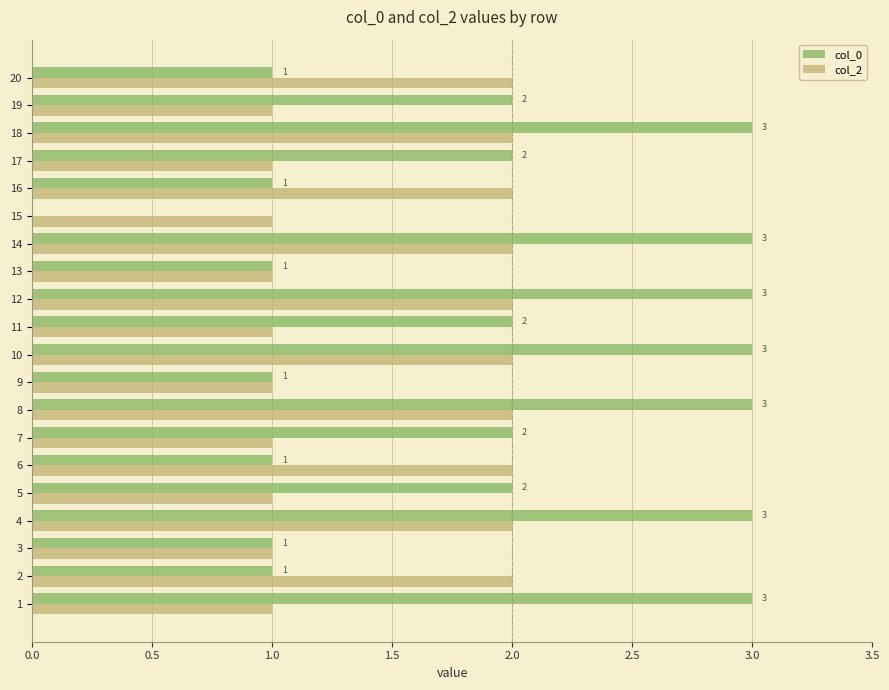

What is the maximum value shown in the chart?

3